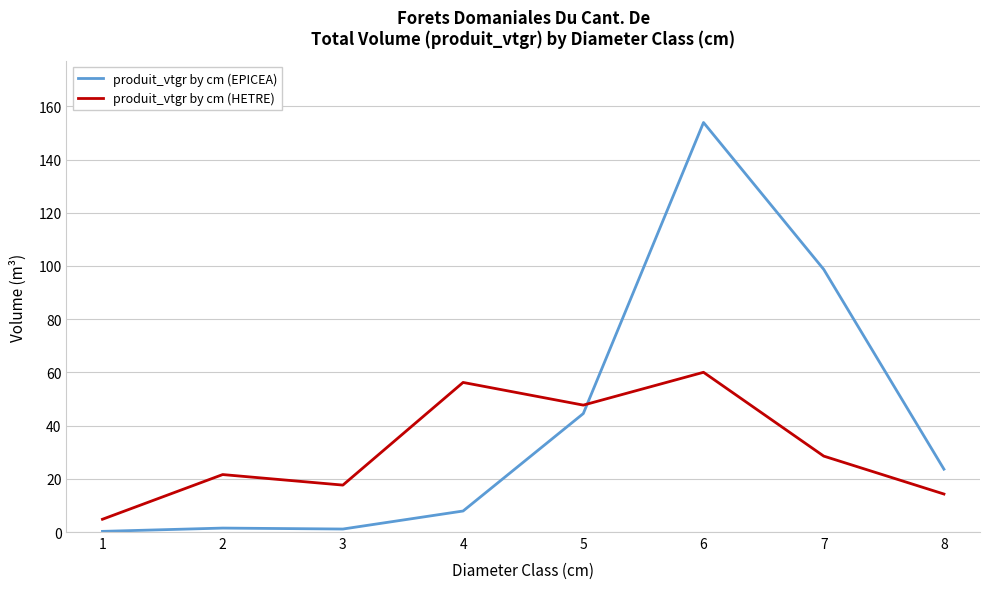

Which category has the highest value in the produit_vtgr by cm (EPICEA) series?

6